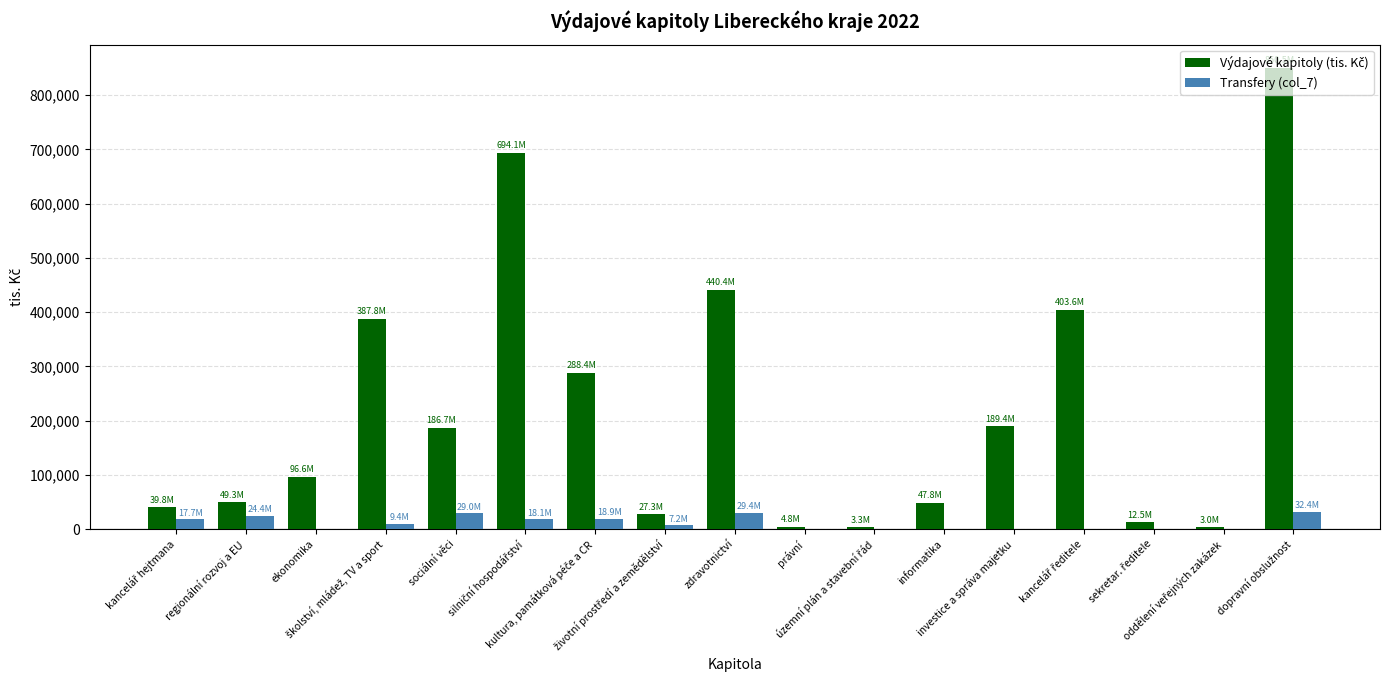

What is the highest value of the Transfery (col_7) series?

32360.0